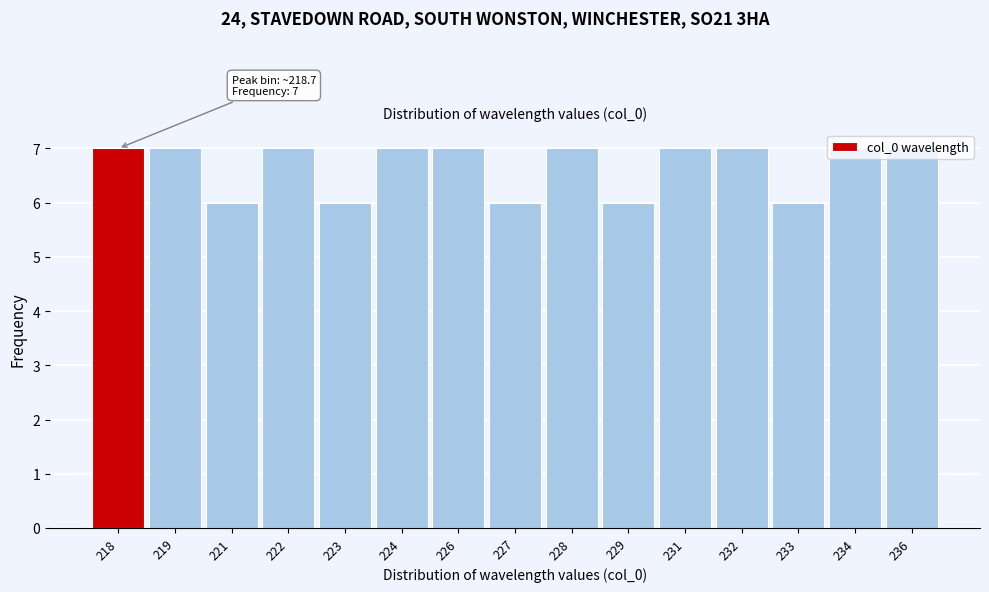

The value at 227 is 3. True or false?

False